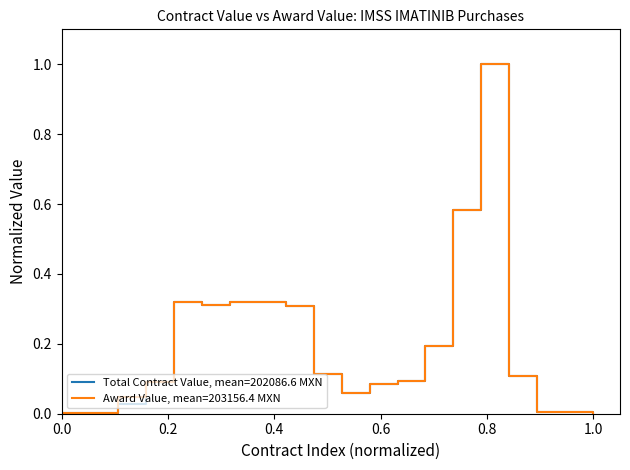

The Total Contract Value, mean=202086.6 MXN series shows 0.0 at 0.0. True or false?

True